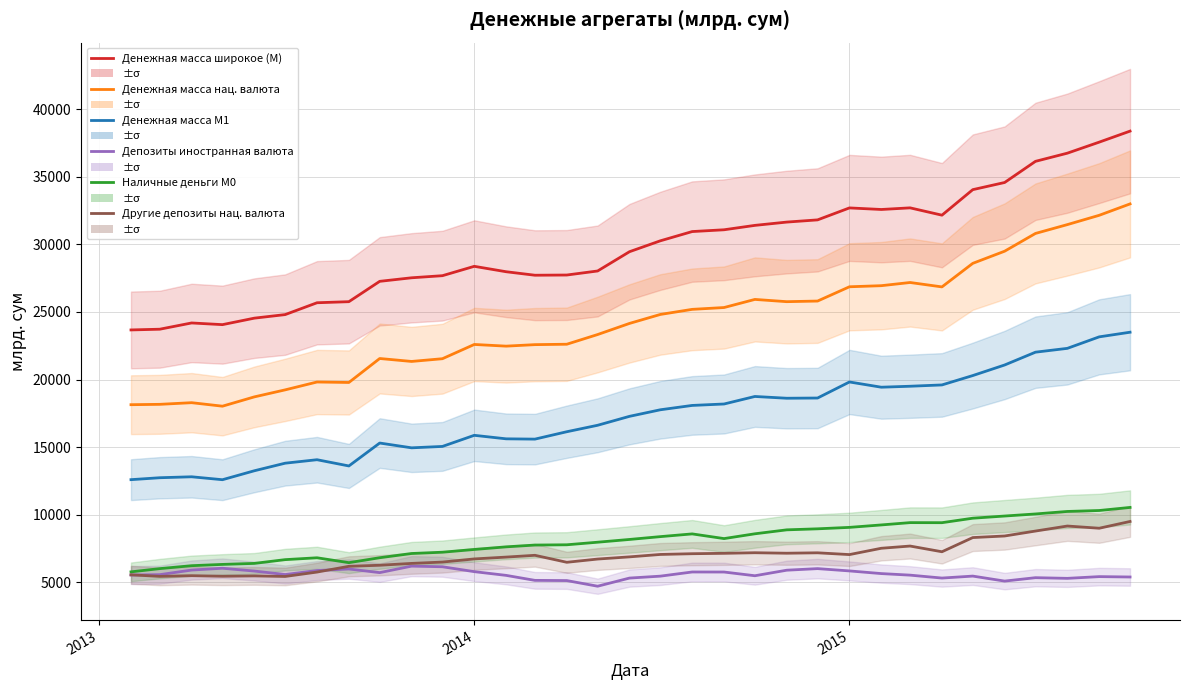

True or false: Наличные деньги М0 and Другие депозиты нац. валюта cross at least once.

False